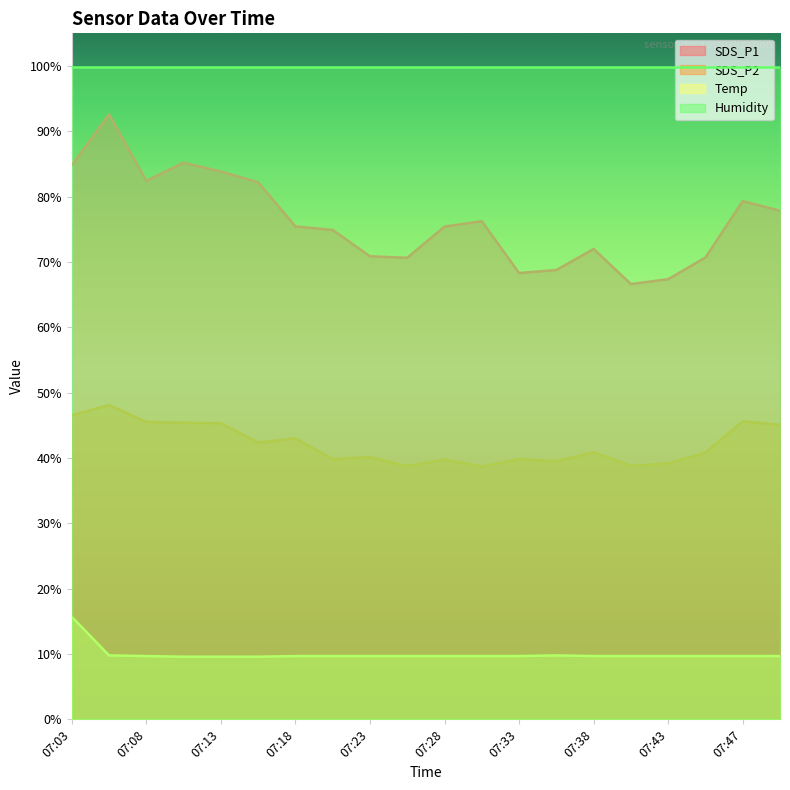

List the labels in order of SDS_P1 value, smallest first.

07:40, 07:43, 07:33, 07:35, 07:25, 07:45, 07:23, 07:38, 07:20, 07:28, 07:18, 07:30, 07:50, 07:47, 07:15, 07:08, 07:13, 07:03, 07:10, 07:05